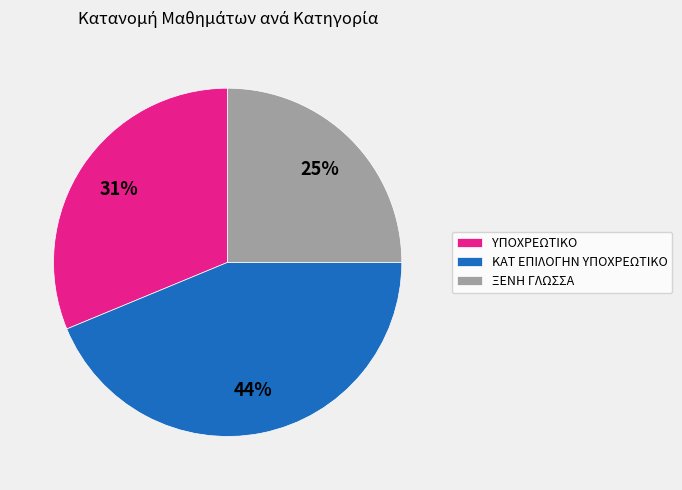

How many segments does this pie chart have?

3